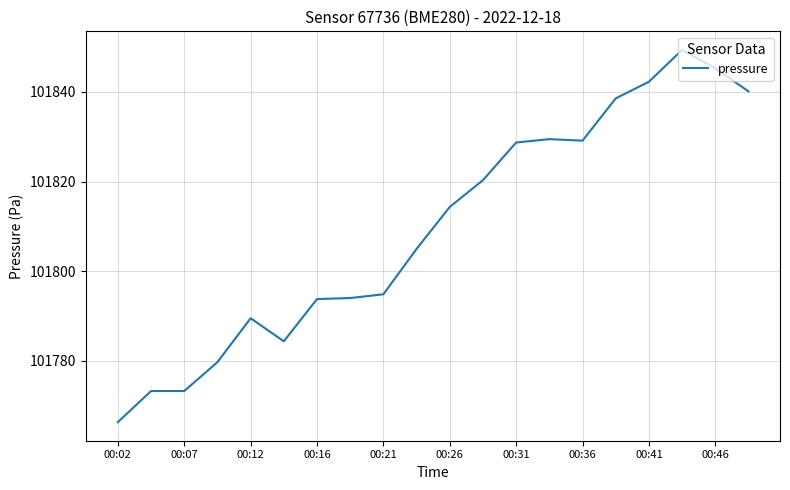

What is the greatest value displayed?

101849.4